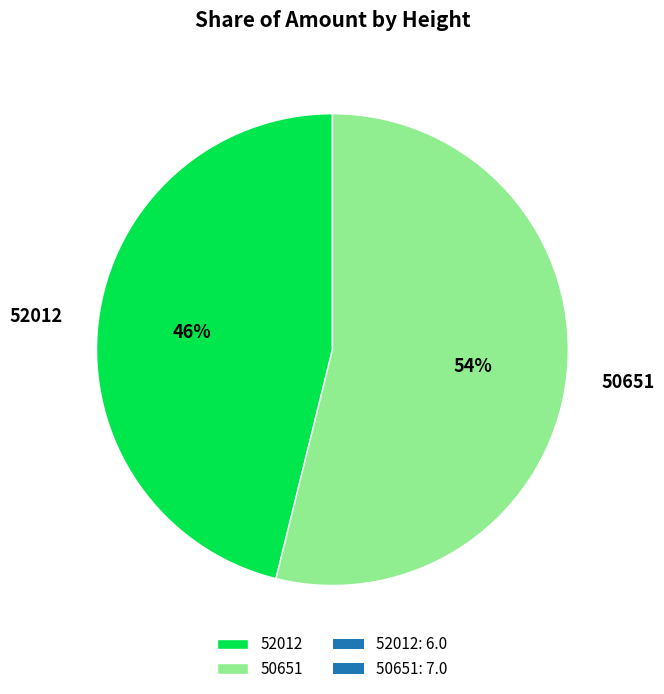

Does any single category account for the majority?

Yes